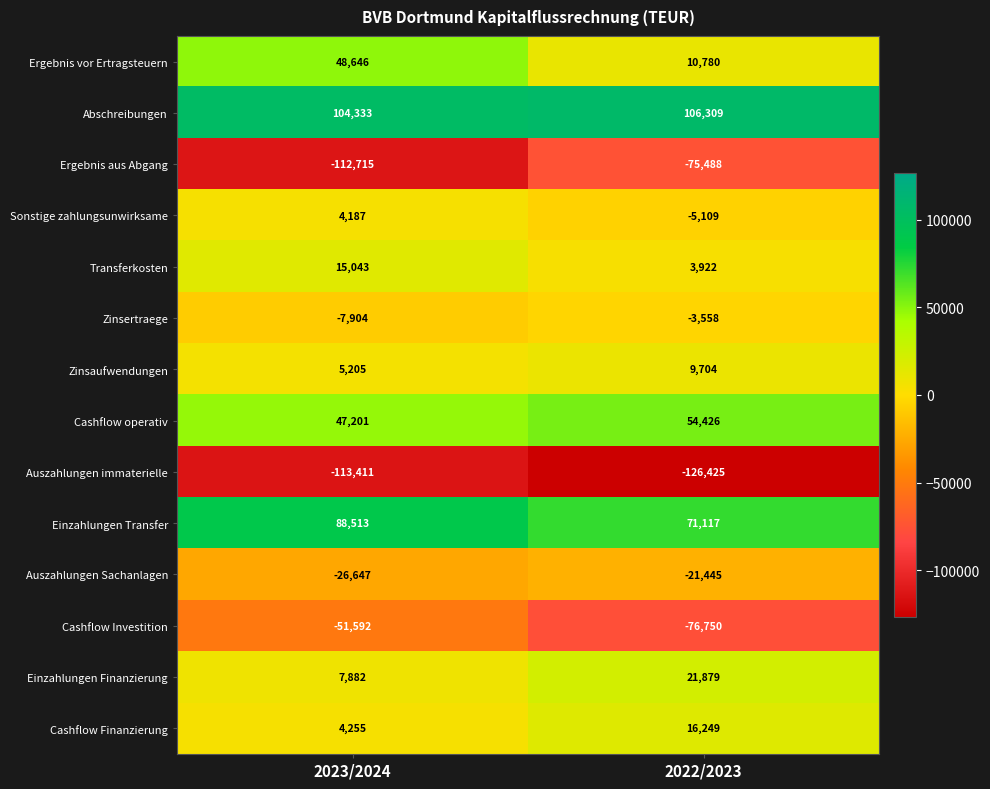

The value of Cashflow Finanzierung at 2022/2023 is 21714. True or false?

False